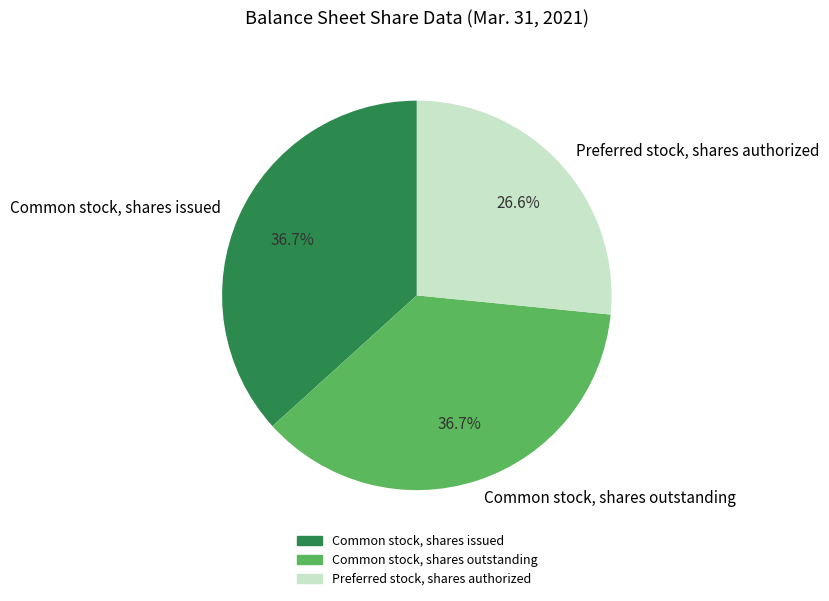

To the nearest percent, what portion does Common stock, shares issued represent?

37%